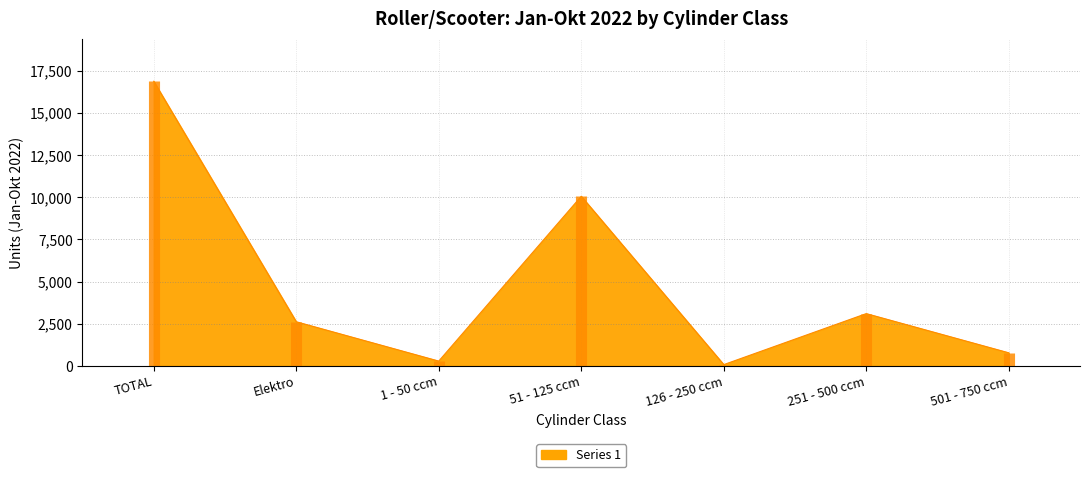

True or false: the data shows 10057 at 51 - 125 ccm.

True